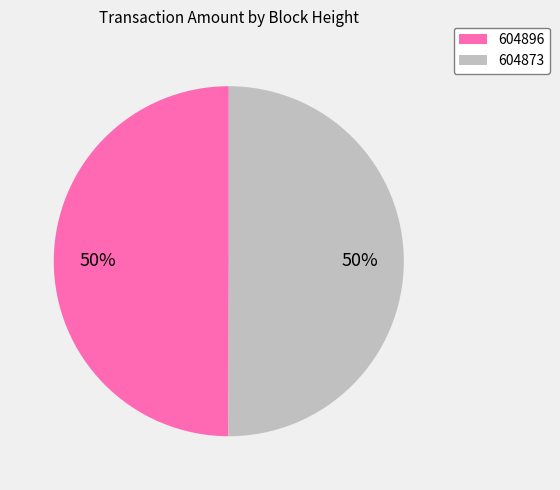

The 604873 slice represents 50% of the pie. True or false?

True